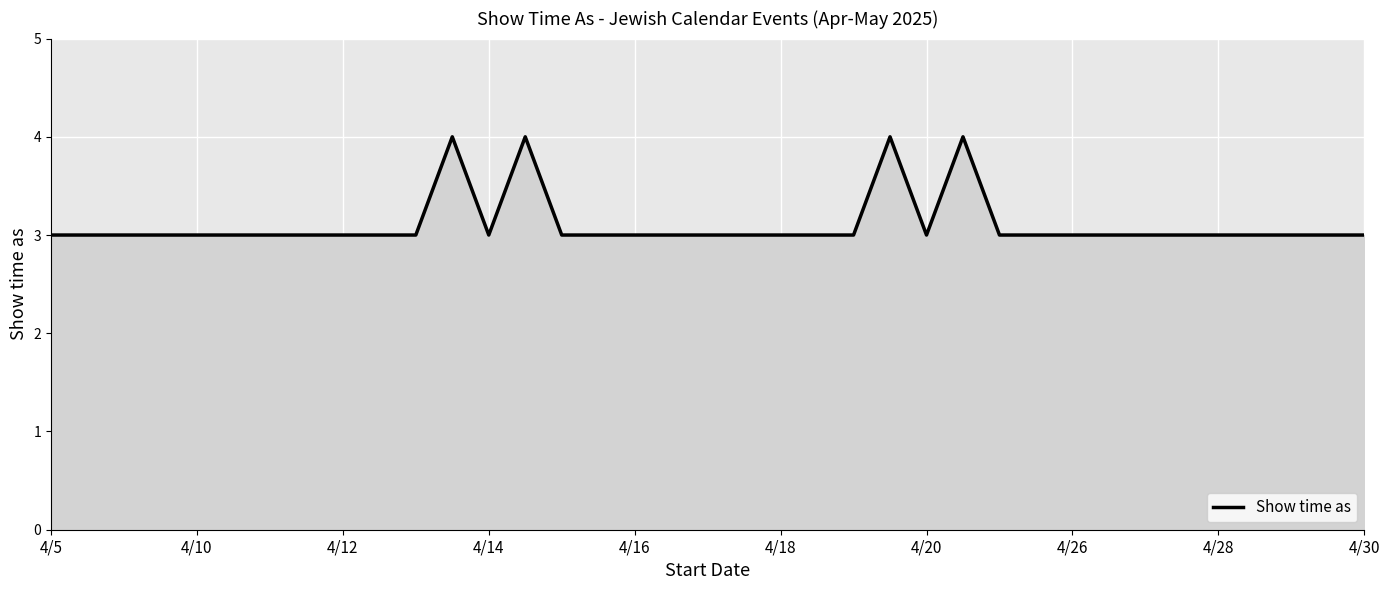

Does the chart have visible grid lines?

Yes